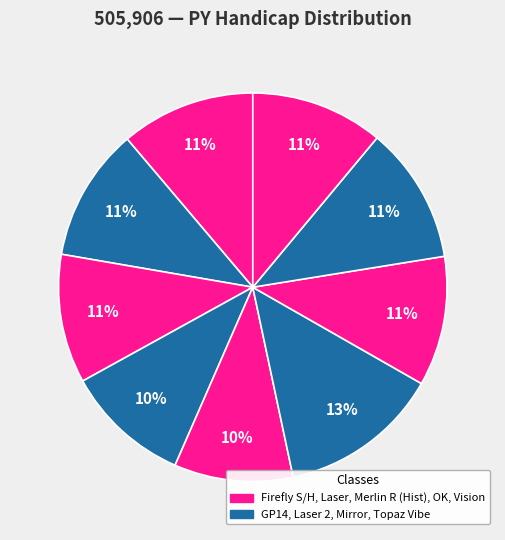

How many segments does this pie chart have?

9